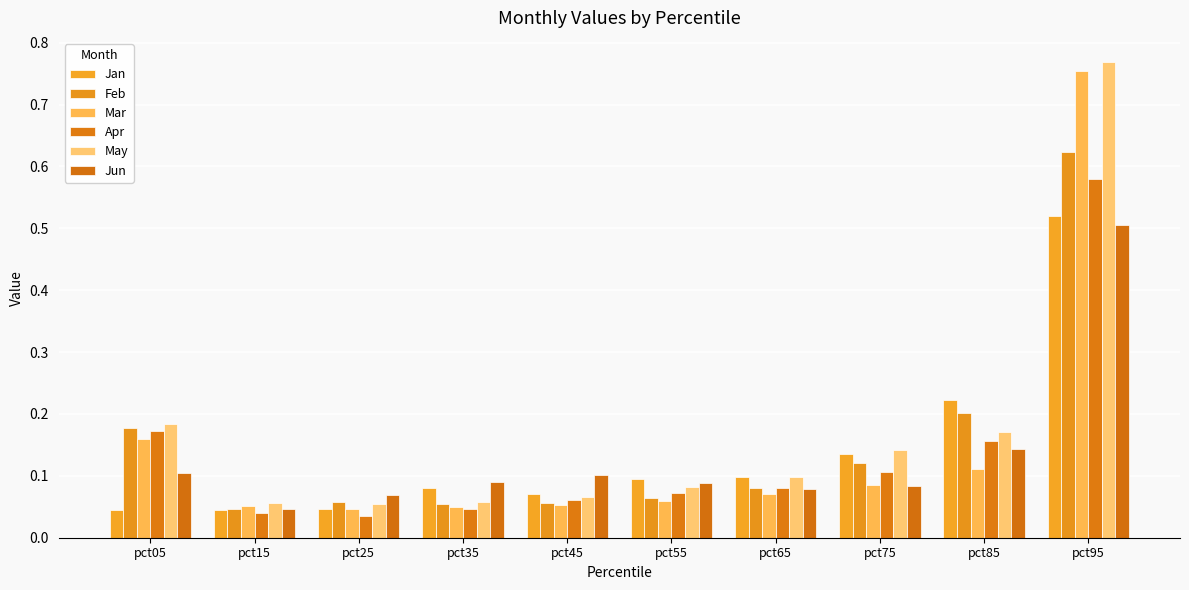

What is the maximum value for Jun?

0.5